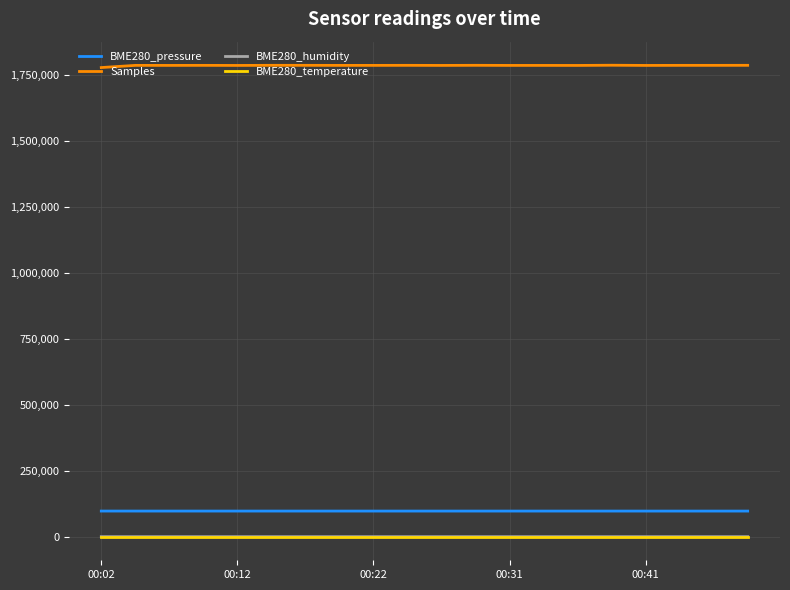

True or false: Samples and BME280_pressure intersect in this chart.

False